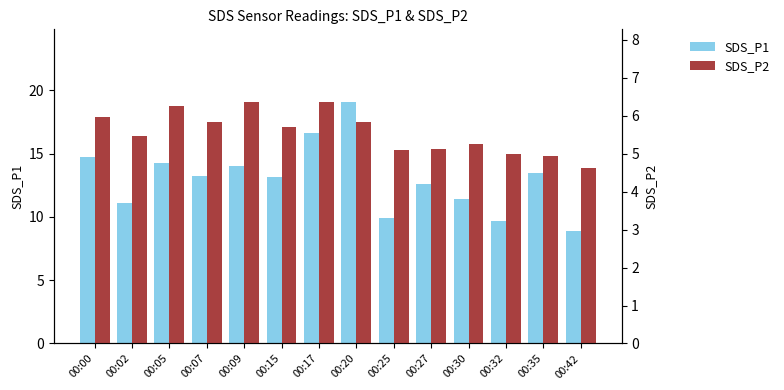

Rank the series by their maximum value, from highest to lowest.

SDS_P1, SDS_P2